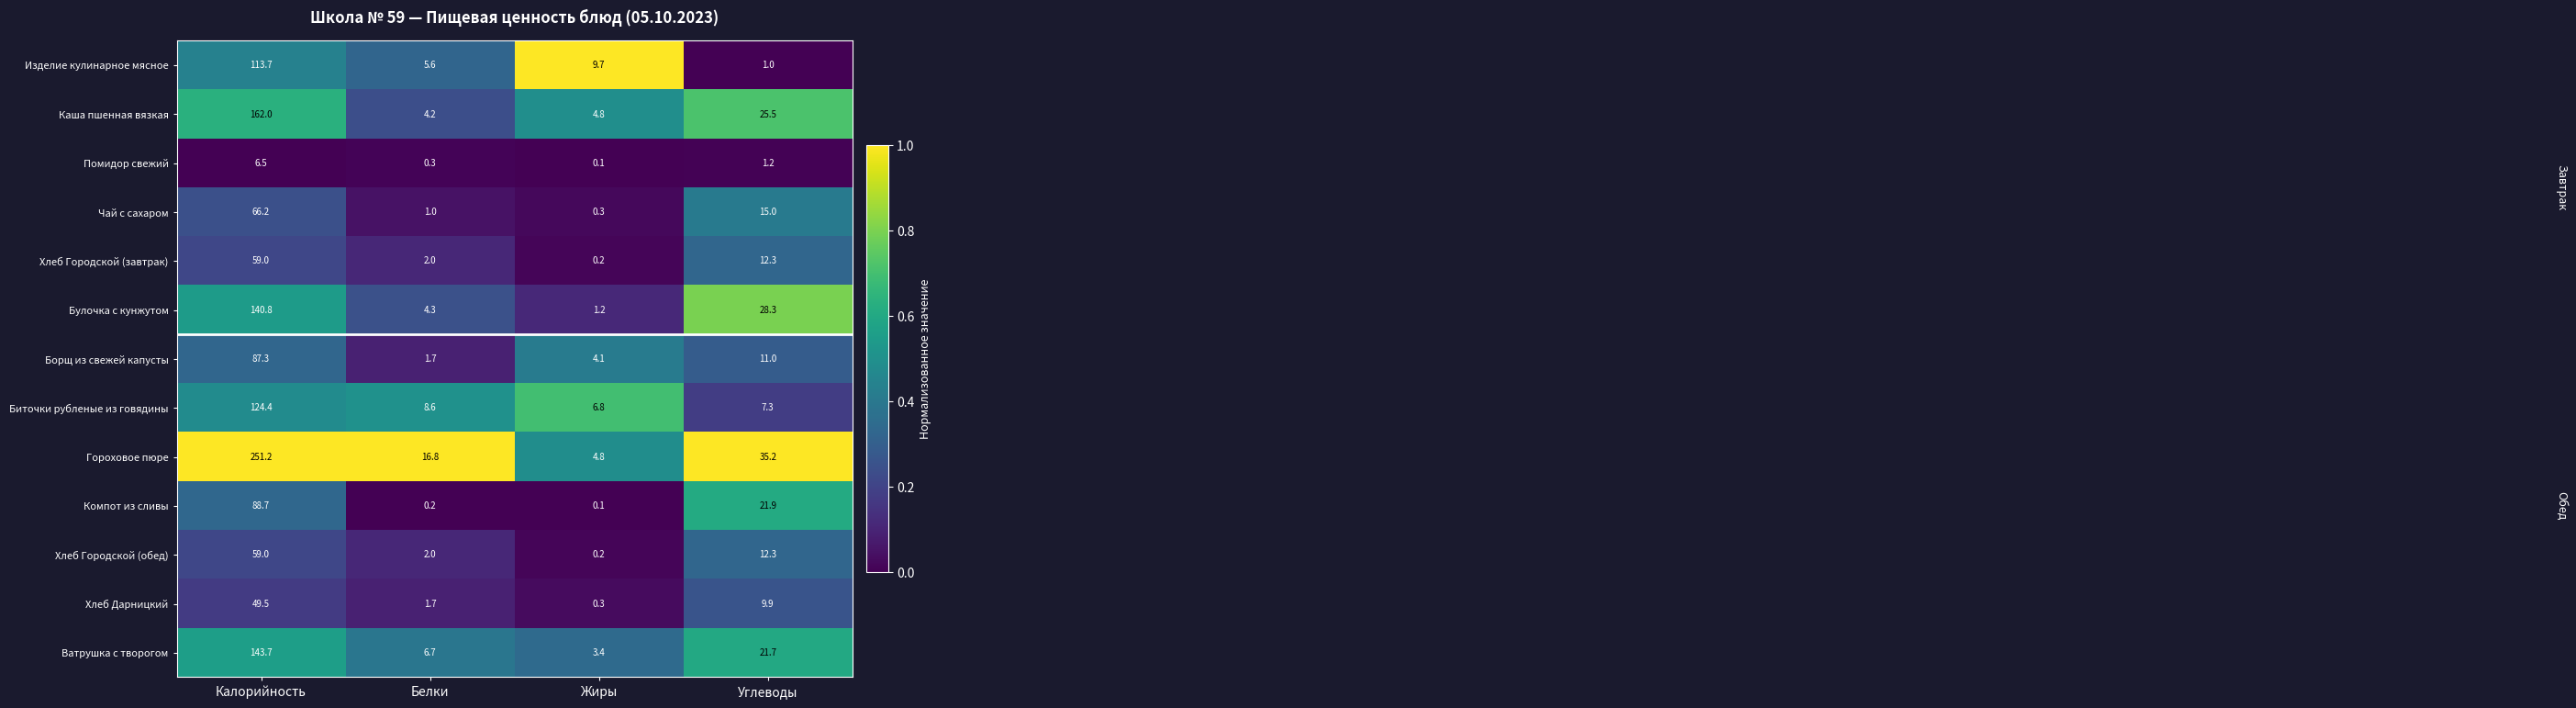

Between Калорийность and Белки, which series saw the biggest shift?

Гороховое пюре